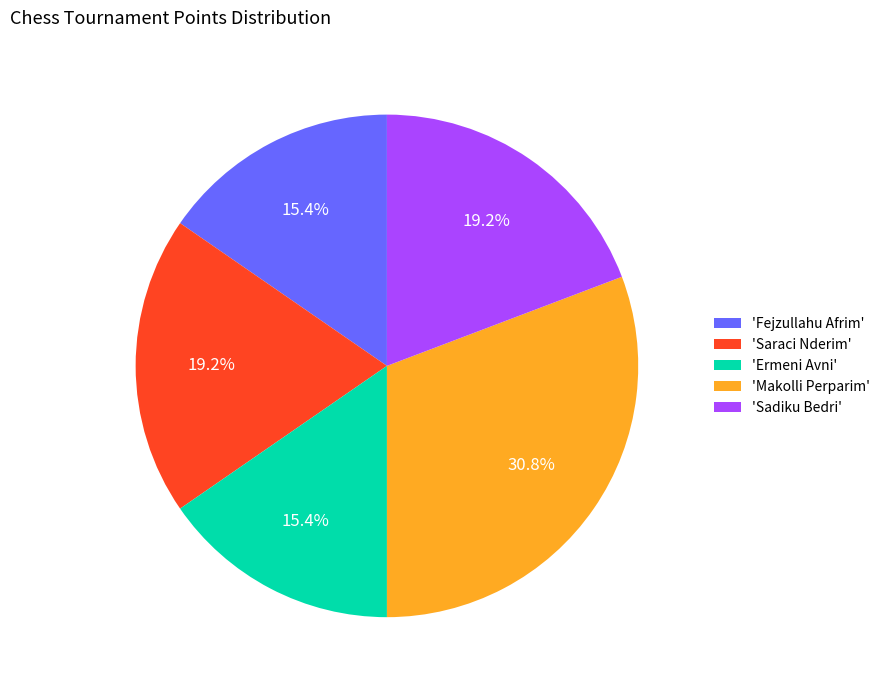

Which slice is the largest?

'Makolli Perparim'